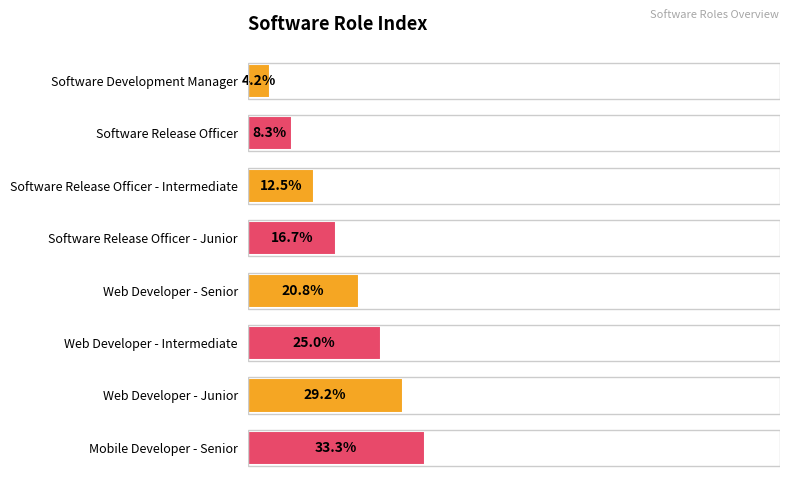

Which label corresponds to the smallest value in the chart?

Software Development Manager